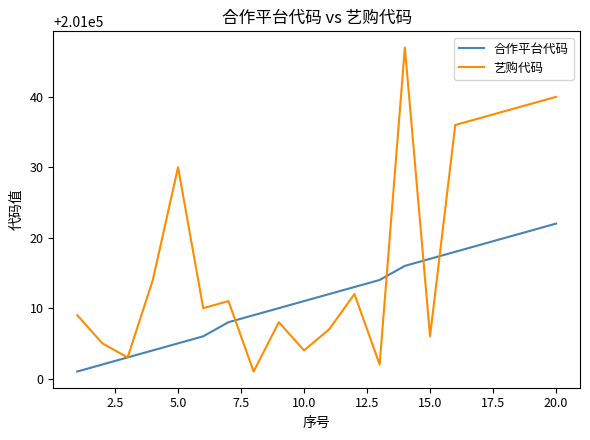

How many lines are shown in the chart?

2